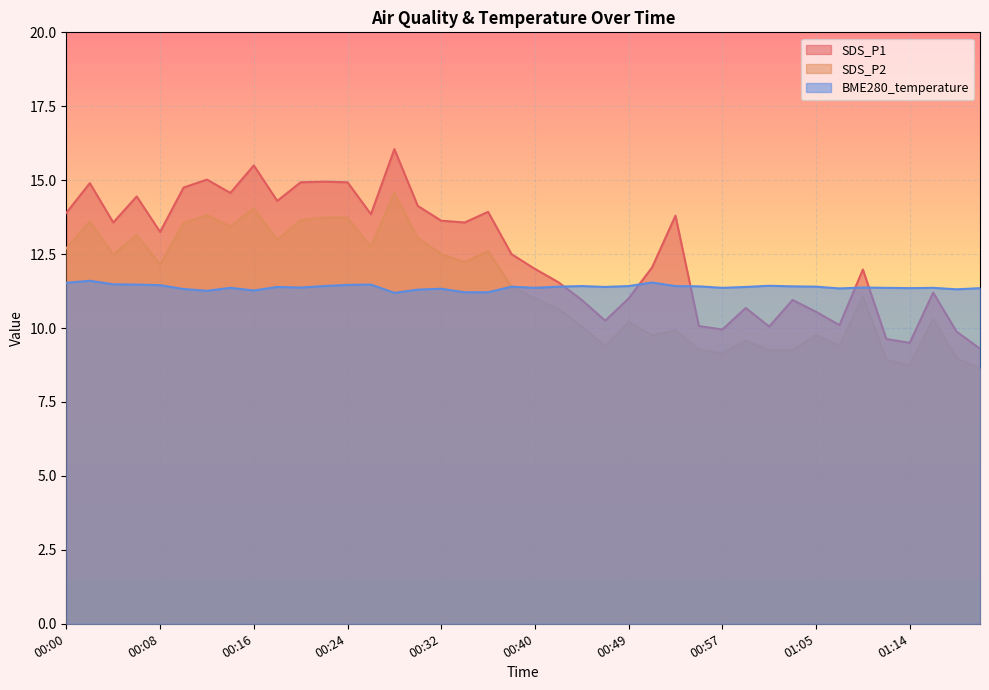

Which series ends up on top after the final intersection of SDS_P1 and BME280_temperature?

BME280_temperature